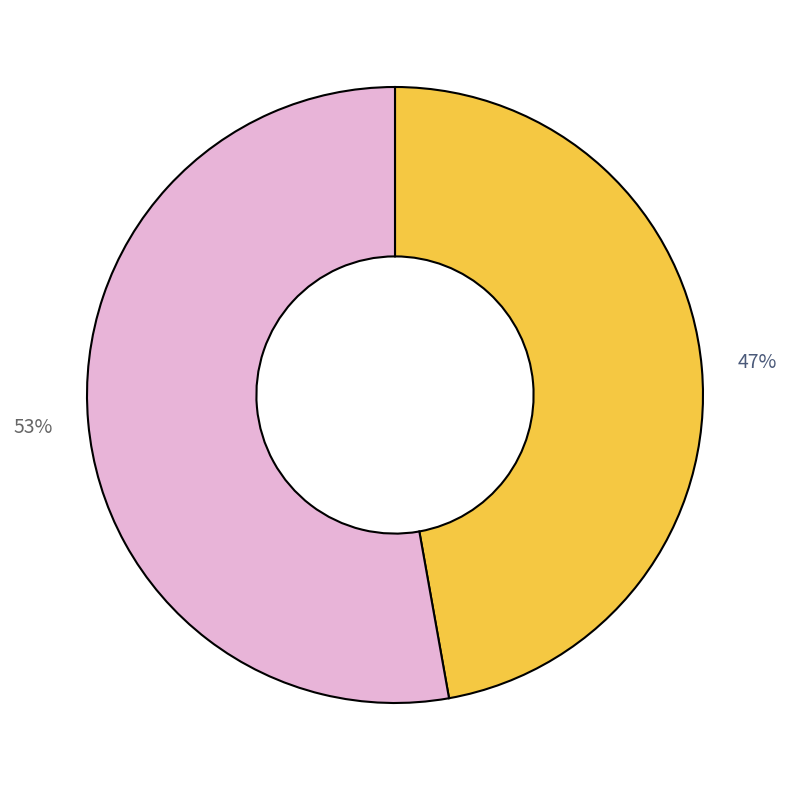

To the nearest percent, what is the average slice percentage?

50%